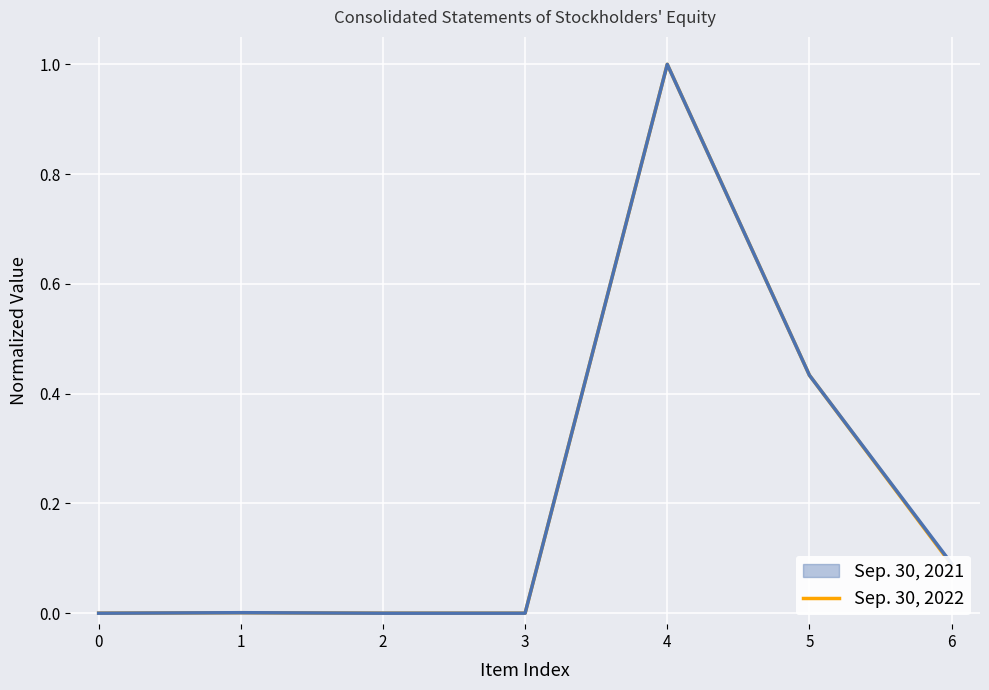

Between 5 and 0, which is larger?

5